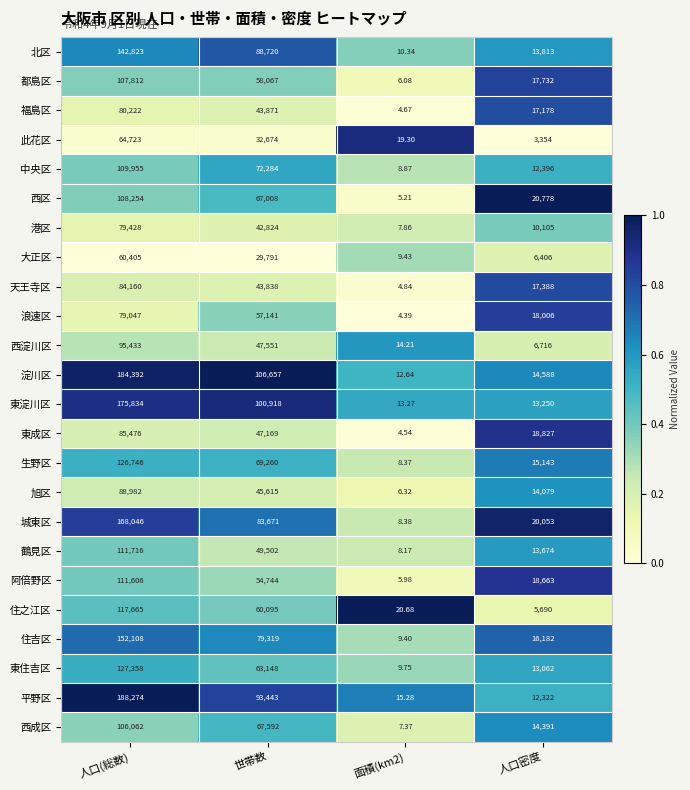

At which label does 浪速区 reach its peak?

人口(総数)